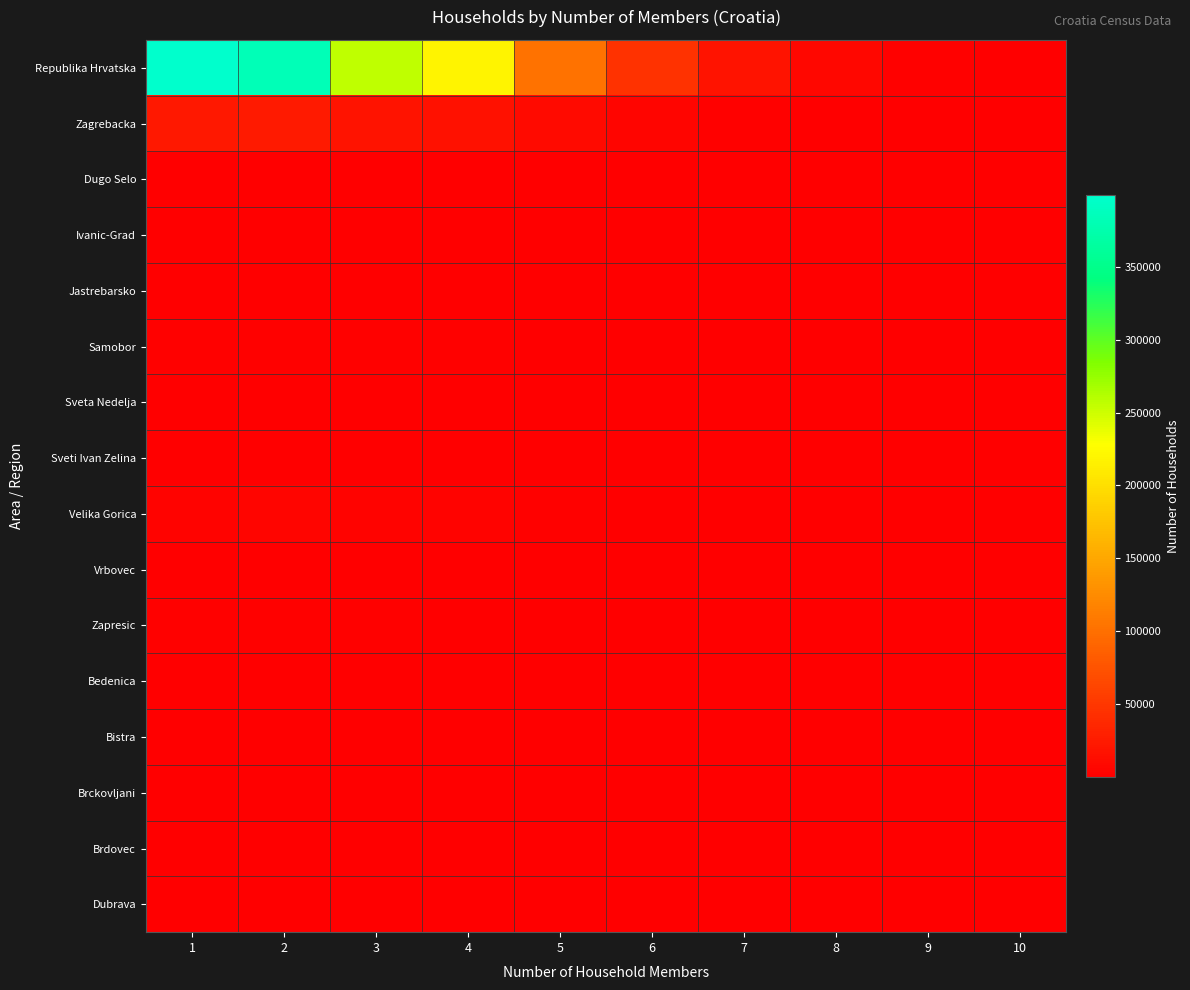

Count the number of data series in this chart.

16